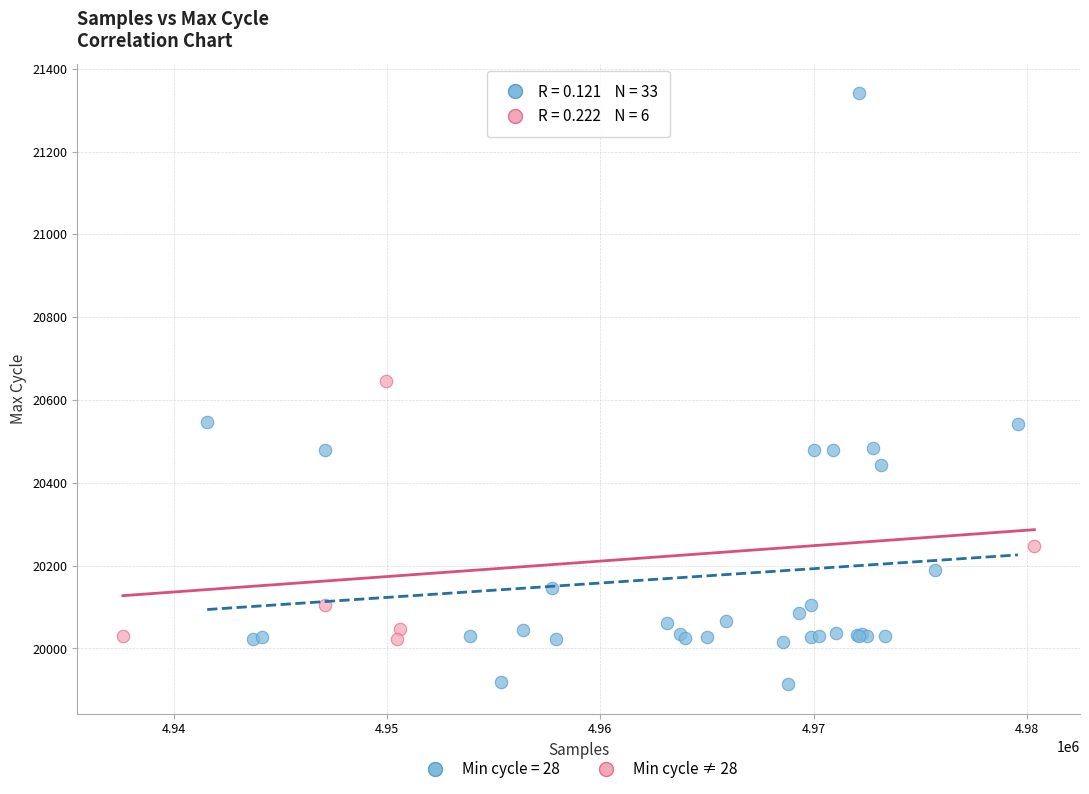

Which series contains the highest Y value?

Min cycle = 28